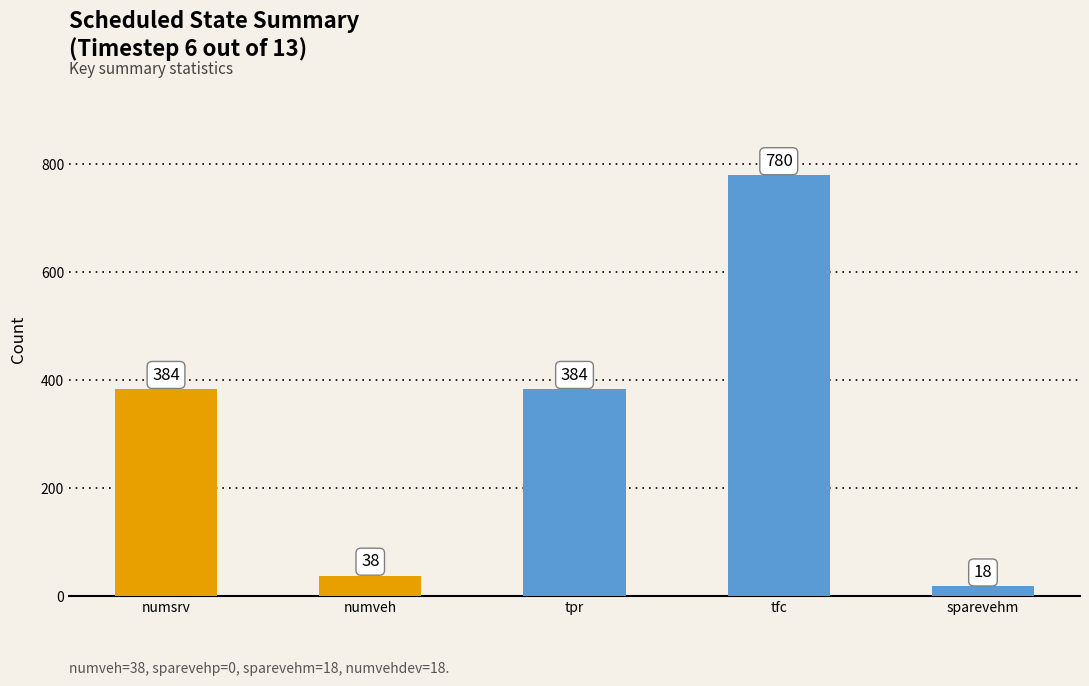

What is the difference between the values at tpr and tfc?

396